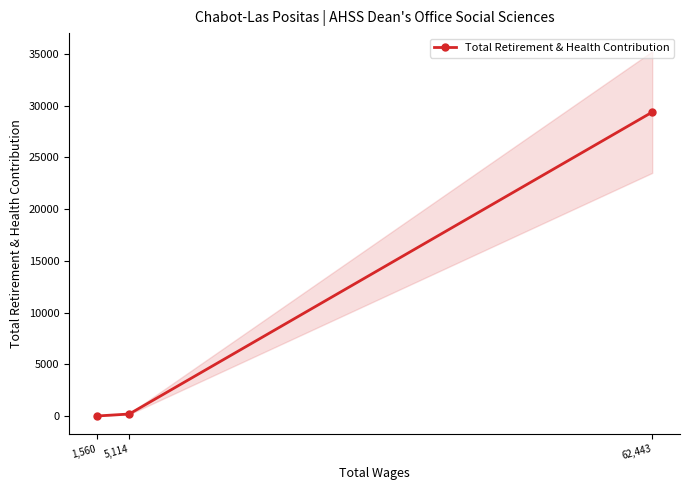

What is the difference between the maximum and minimum values?

29371